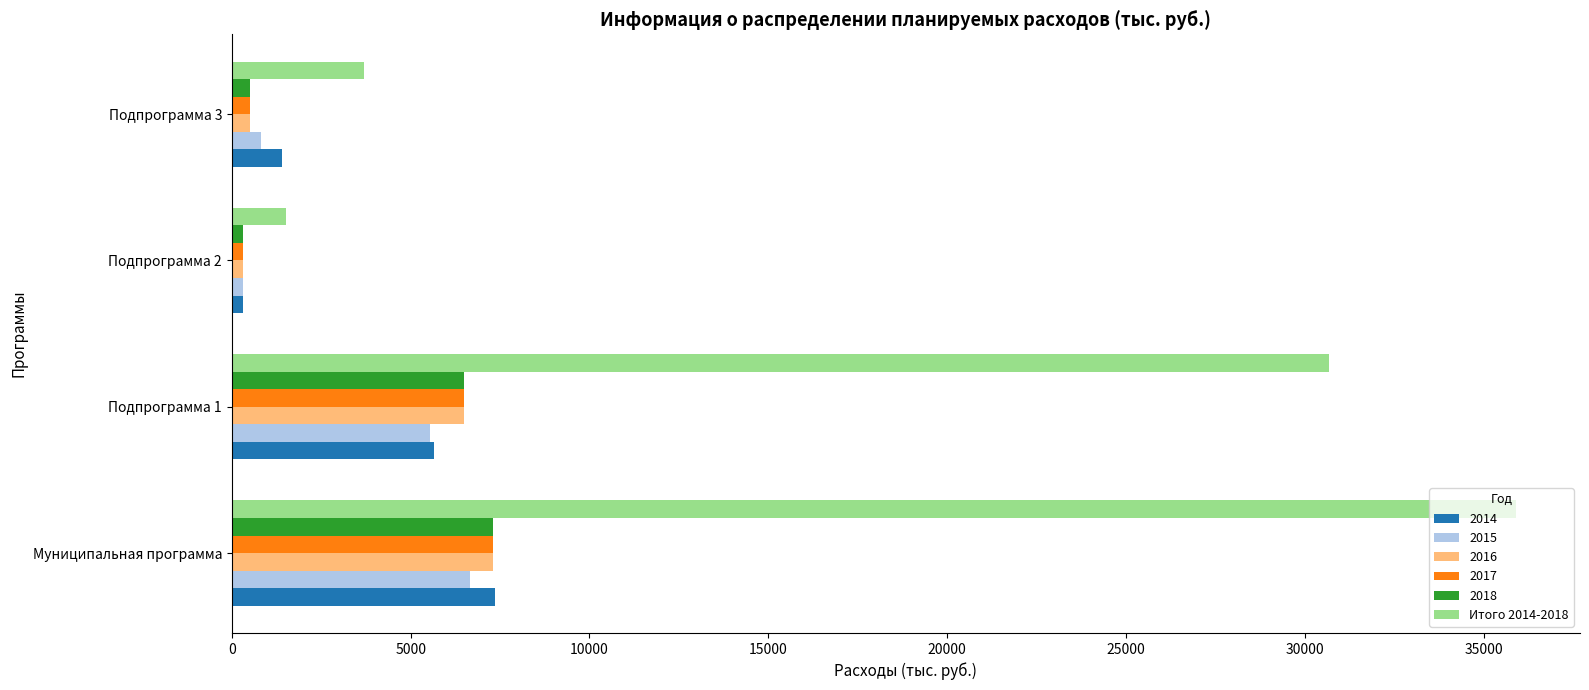

Is it true that 2017 equals 7297.4 at Муниципальная программа?

True